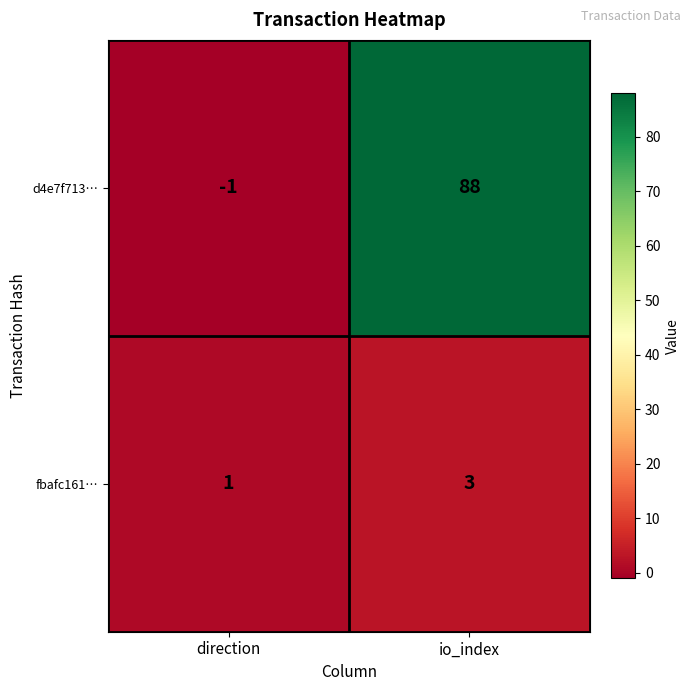

Between direction and io_index, which series saw the biggest shift?

d4e7f713…